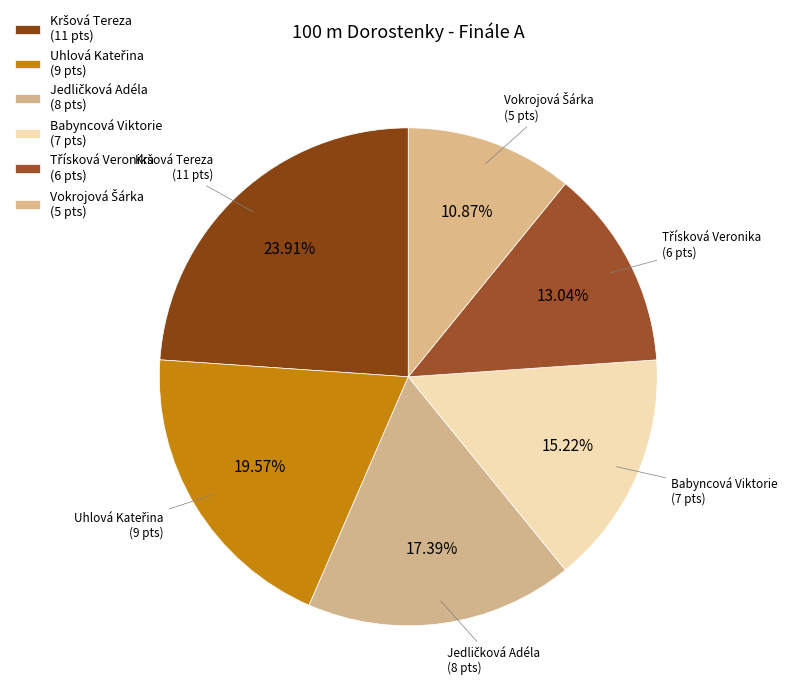

To the nearest percent, what is the difference between the largest and smallest slice percentages?

13%